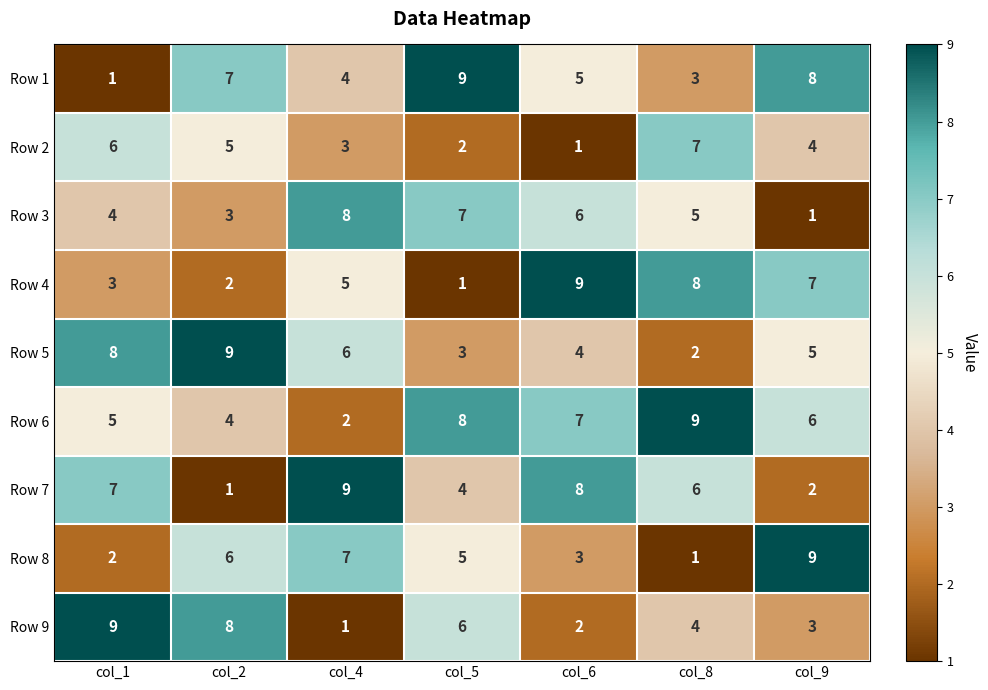

What is the difference between the second highest and second lowest values in the Row 2 series?

4